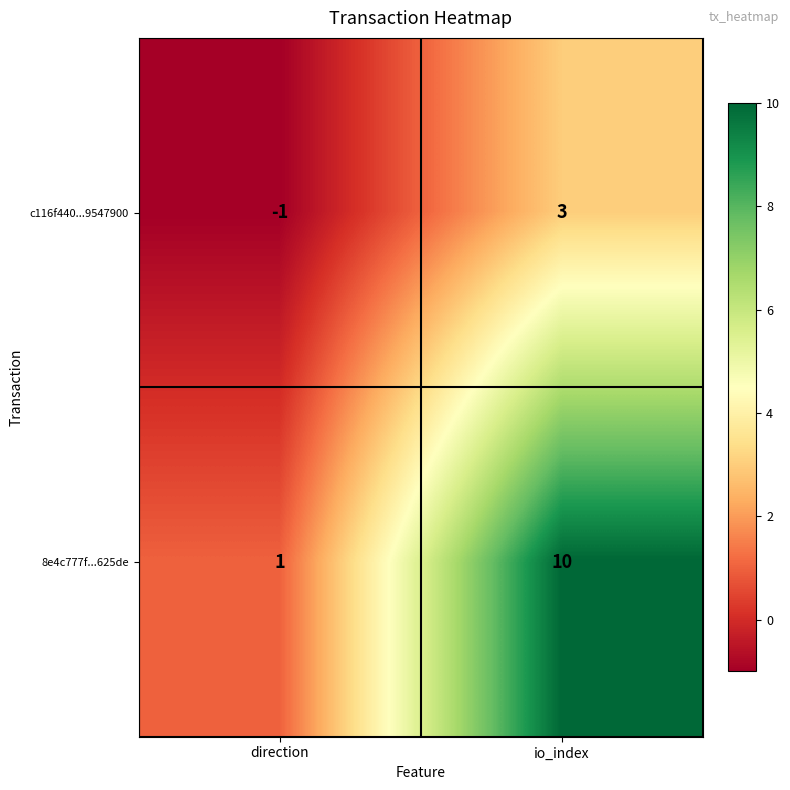

The value of 8e4c777f...625de at io_index is 18. True or false?

False